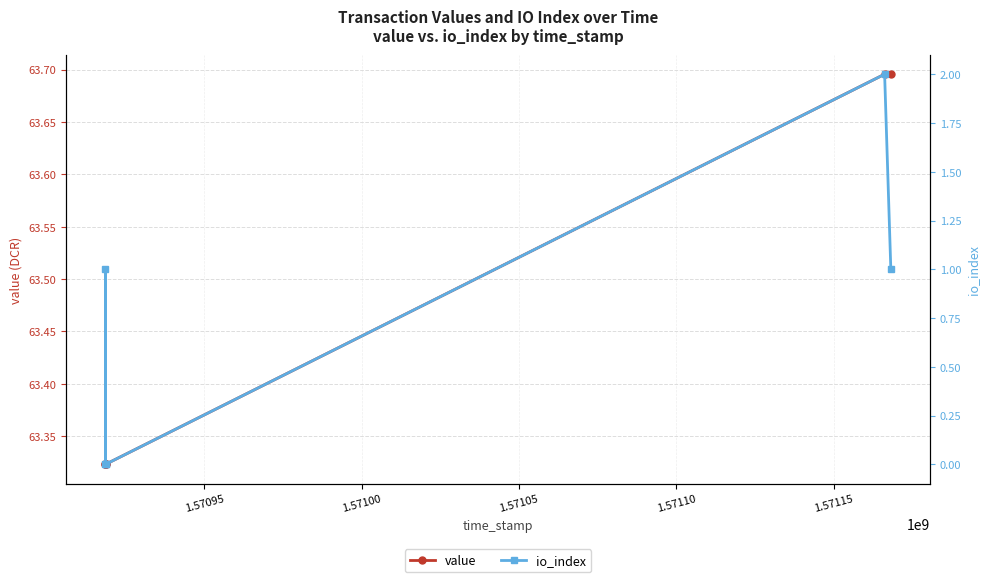

What is the difference between the maximum and minimum values in the value series?

0.4